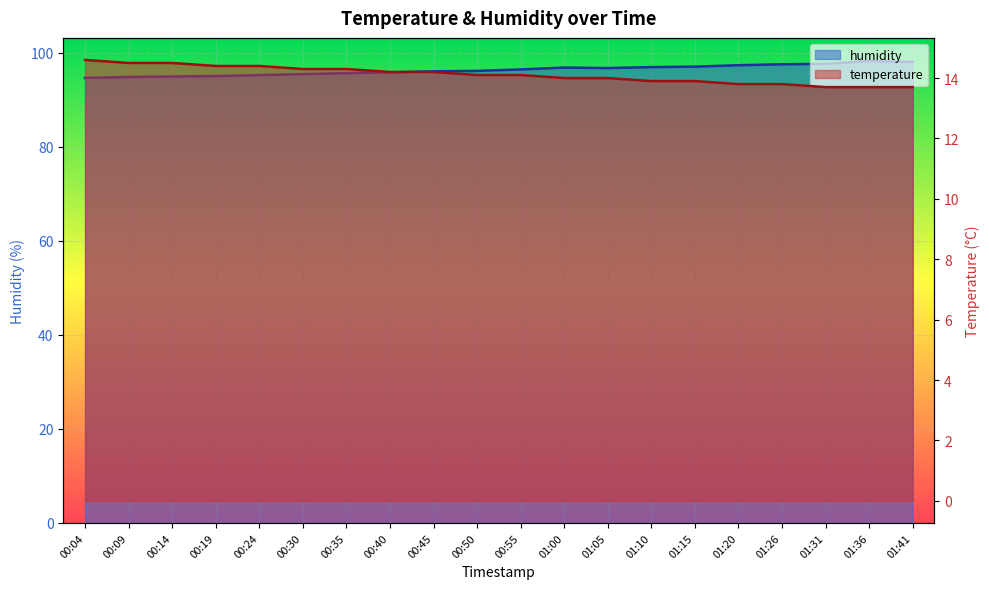

List the labels in order of temperature value, smallest first.

01:31, 01:36, 01:41, 01:20, 01:26, 01:10, 01:15, 01:00, 01:05, 00:50, 00:55, 00:40, 00:45, 00:30, 00:35, 00:19, 00:24, 00:09, 00:14, 00:04